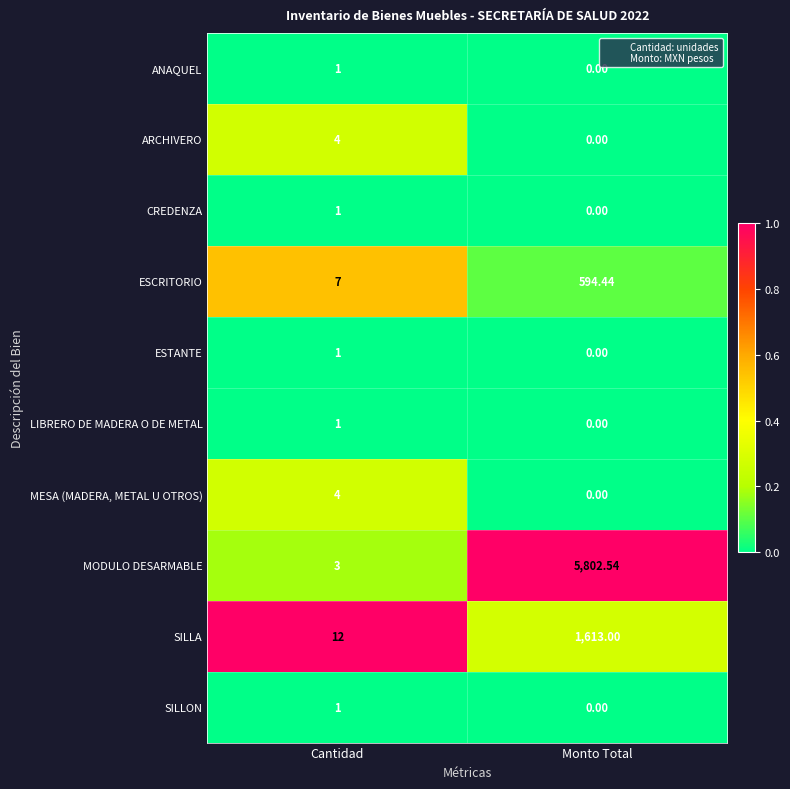

Is the value of LIBRERO DE MADERA O DE METAL at Monto Total greater than the value of SILLON at Cantidad?

No